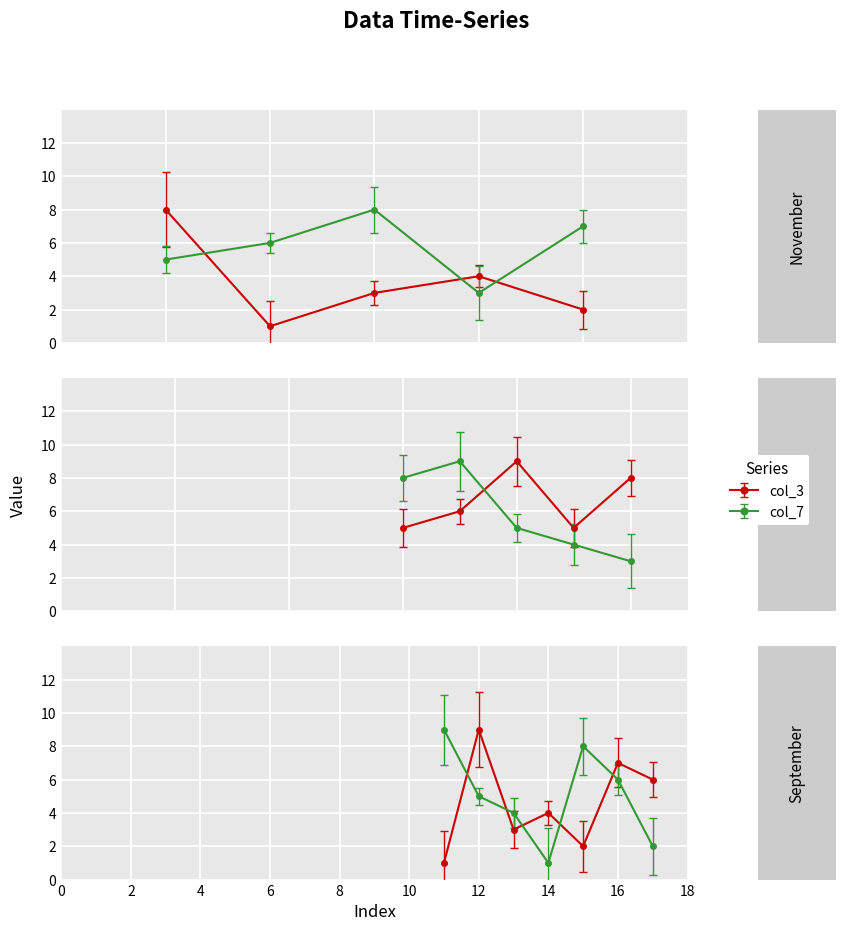

How many categories are shown in the chart?

17